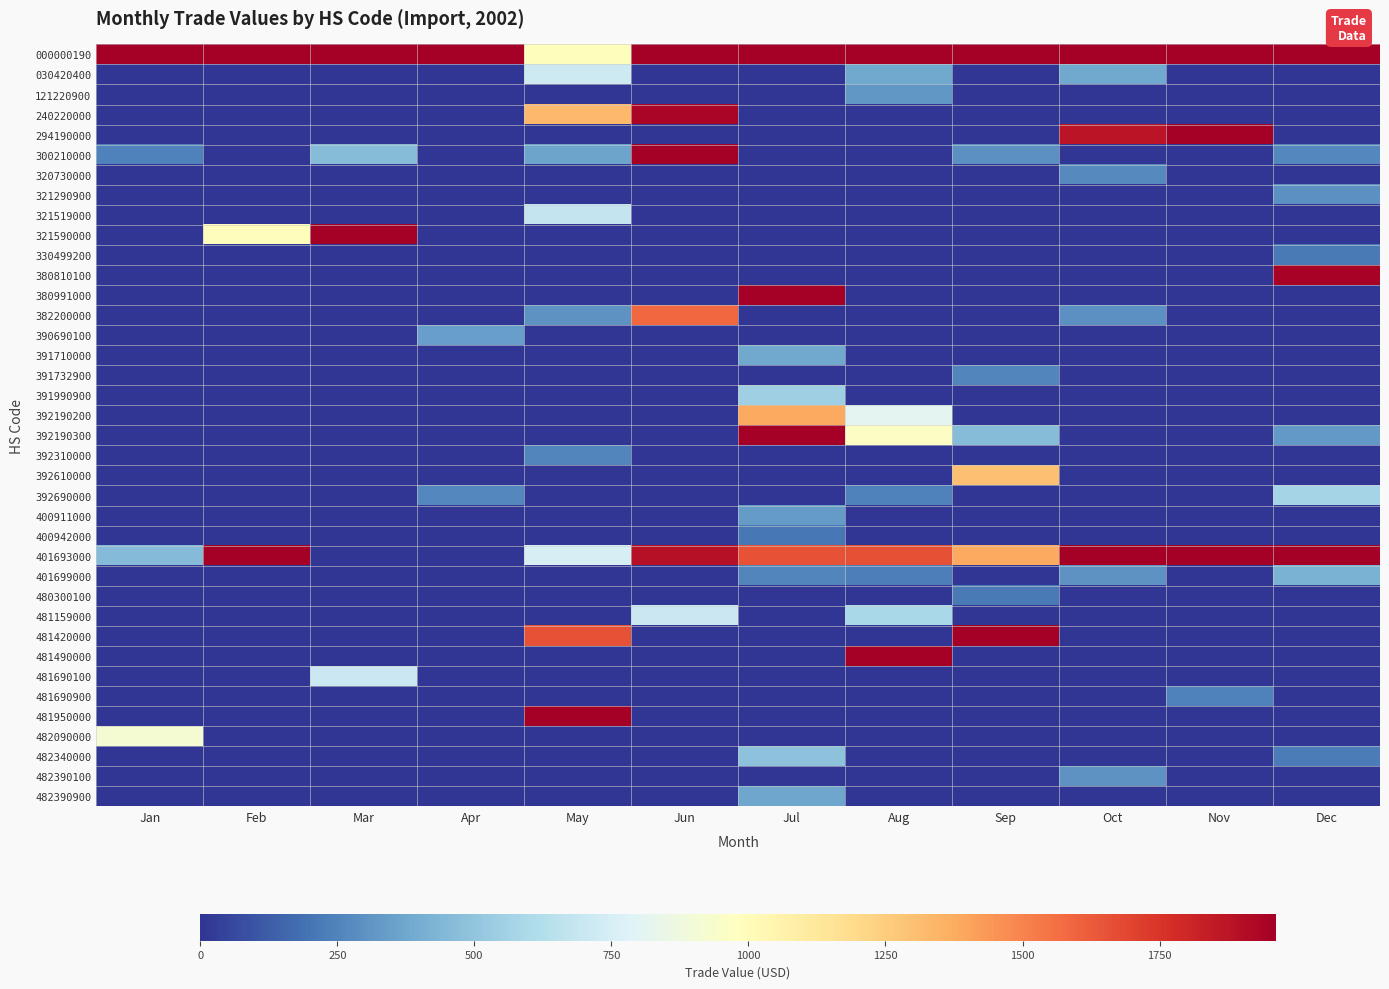

Which has a higher value, May or Feb?

Feb